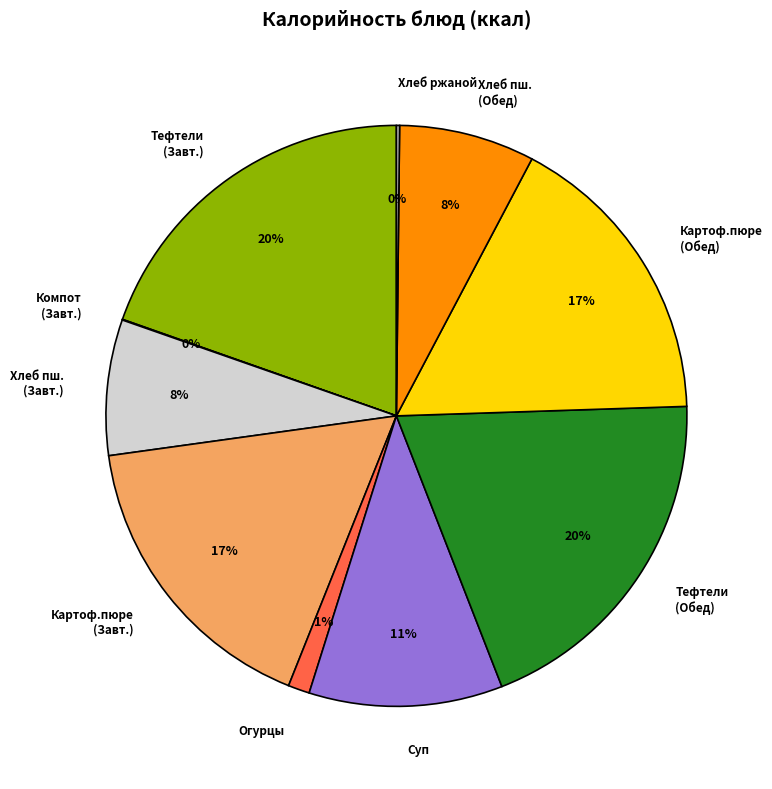

The Огурцы slice represents 1% of the pie. True or false?

True